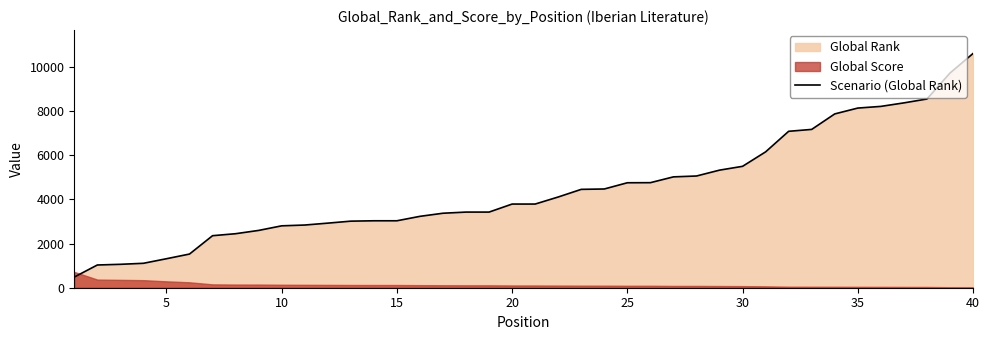

What is the minimum value for Scenario (Global Rank)?

483